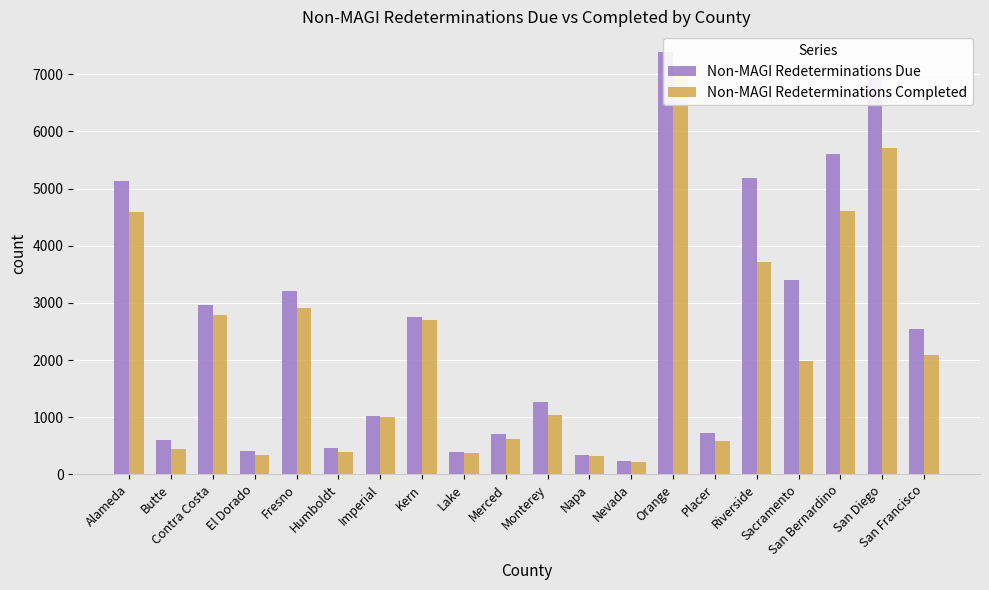

What position from the right is Nevada?

8